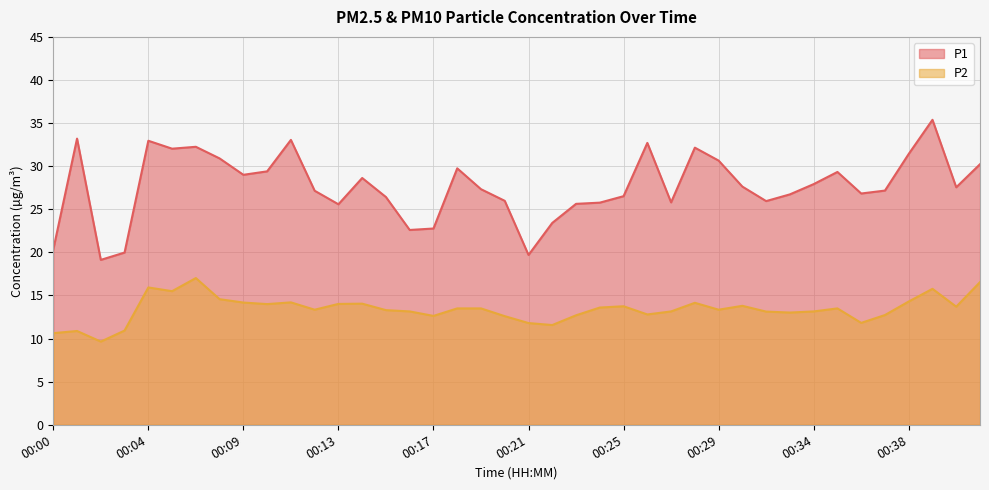

What is the value of the P1 point at the 13th from the left?

25.6